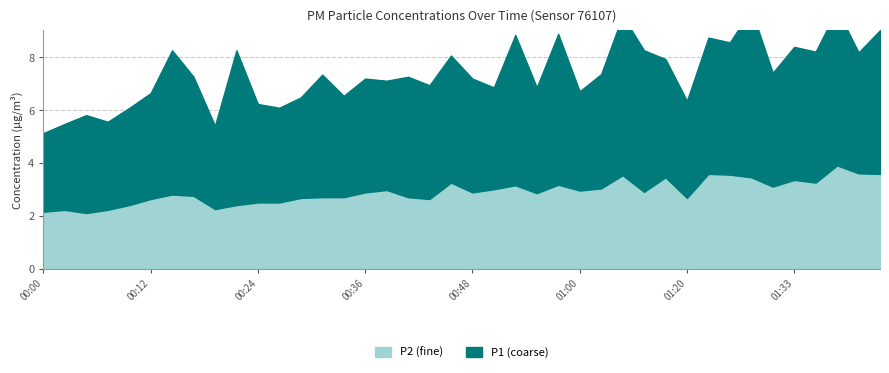

How many interior local valleys does the P2 series have?

10